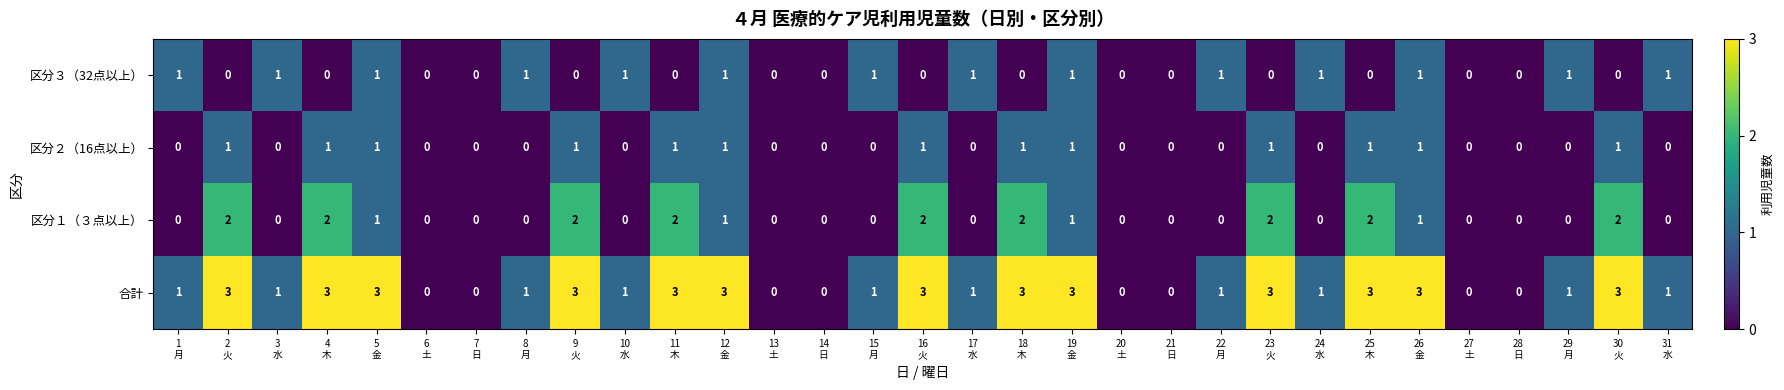

Which series has the widest spread of values?

合計